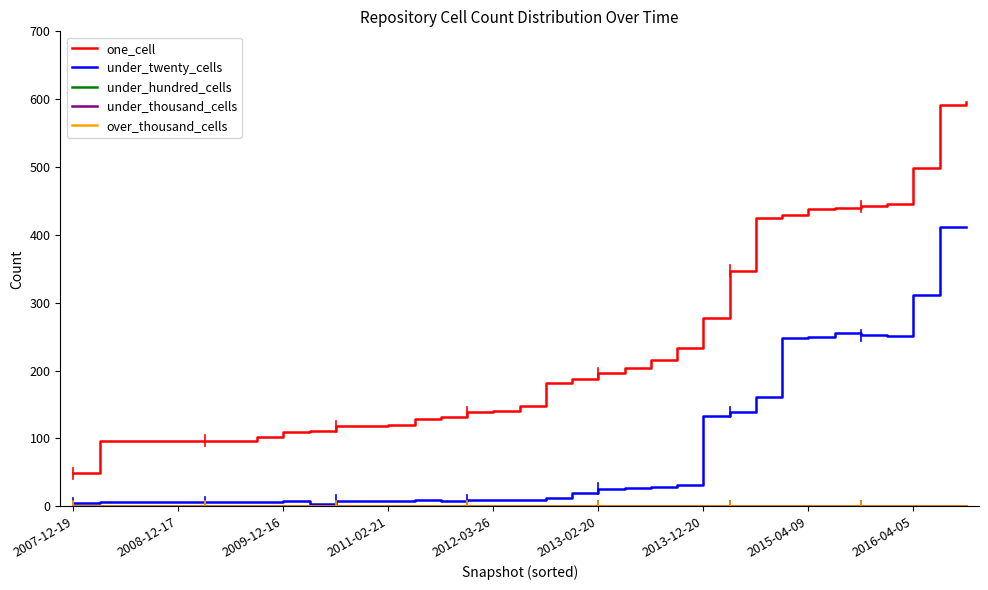

Is this an area chart (filled region under the line)?

No